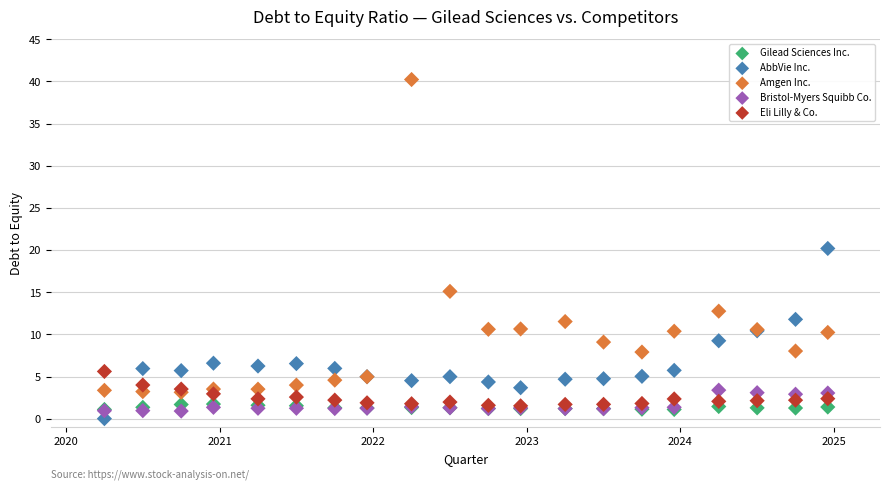

Which series has the largest Y range (max minus min)?

Amgen Inc.